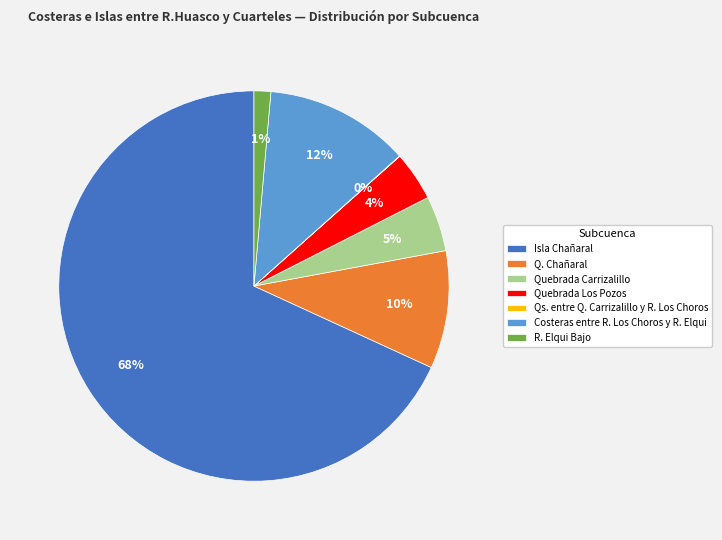

What is the largest slice in the pie chart?

Isla Chañaral